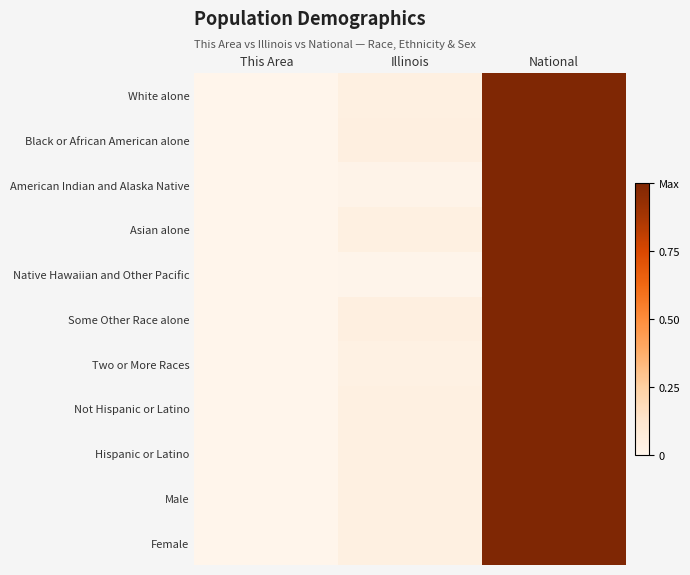

Between Illinois and National, which series saw the biggest shift?

Native Hawaiian and Other Pacific